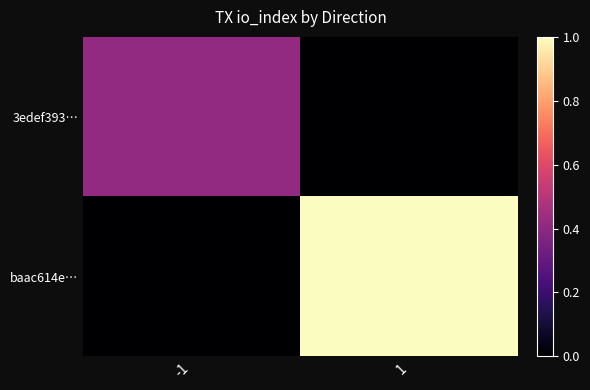

What is the difference between the highest and lowest values at 1?

1.0